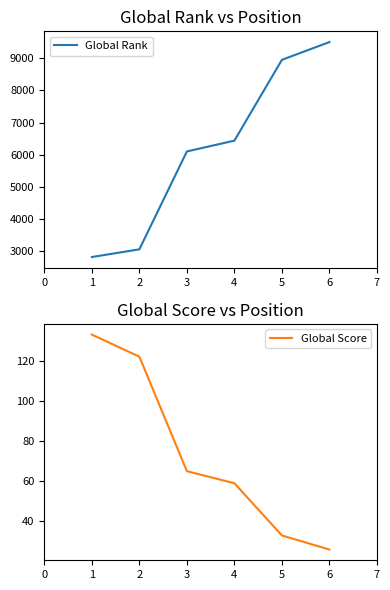

Which series has the largest total across all categories?

Global Rank